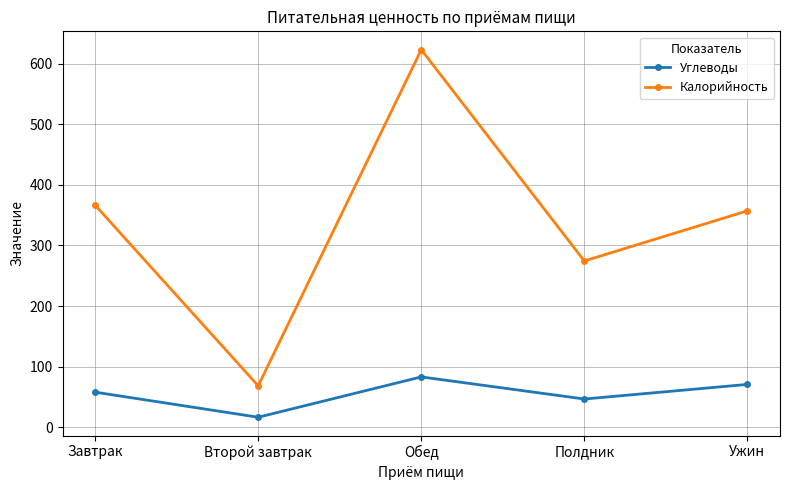

At which category does the chart reach its peak across all series?

Обед